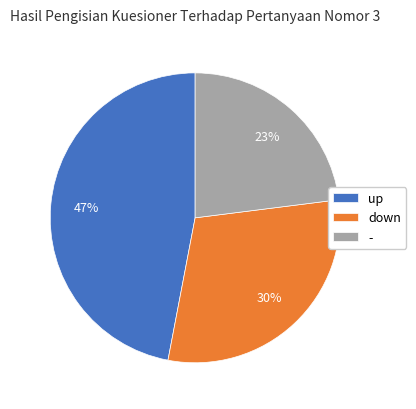

To the nearest percent, what is the difference between the largest and smallest slice percentages?

24%